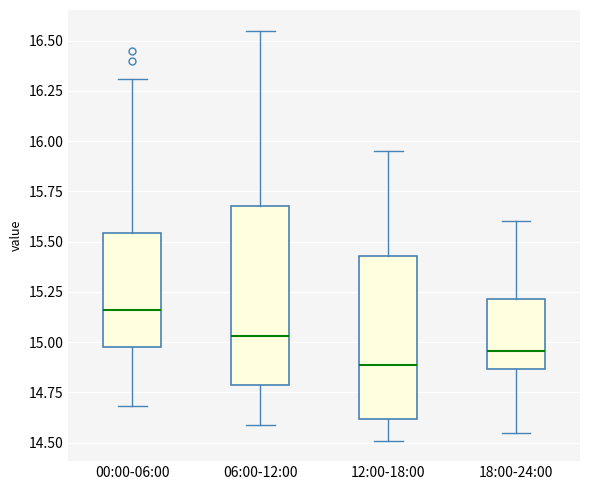

Reading left to right, transcribe this box plot: for each box, give where its median line is, the range the box spans, and where its two whiskers end, as read against the y-axis. The values are not printed on the chart, so give them approximately, as read against the axis.

00:00-06:00: median 15.15, box 15.00 to 15.55, whiskers 14.70 to 16.30
06:00-12:00: median 15.05, box 14.80 to 15.70, whiskers 14.60 to 16.55
12:00-18:00: median 14.90, box 14.60 to 15.45, whiskers 14.50 to 15.95
18:00-24:00: median 14.95, box 14.85 to 15.20, whiskers 14.55 to 15.60